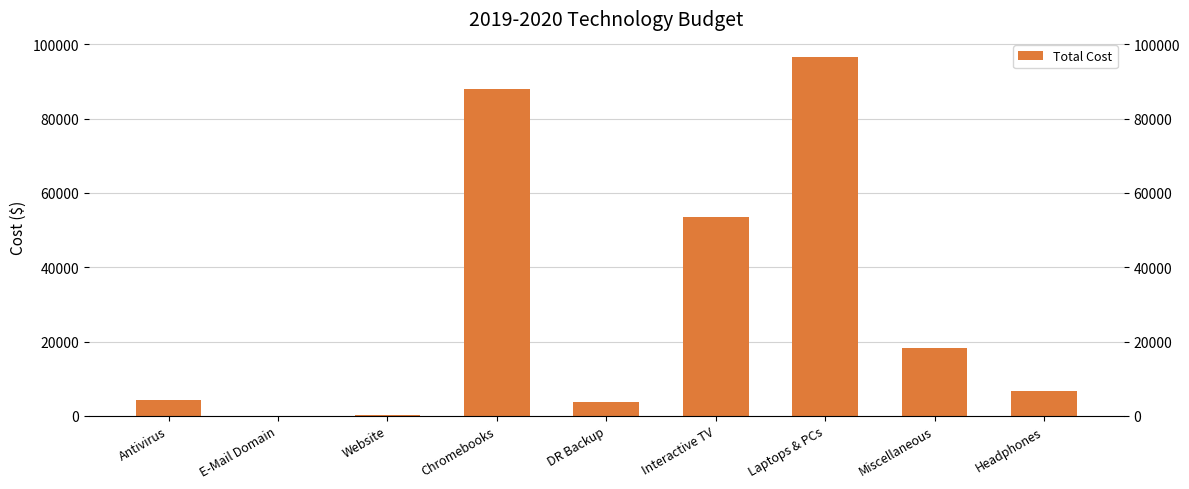

Where does the data first go above 6618?

Chromebooks